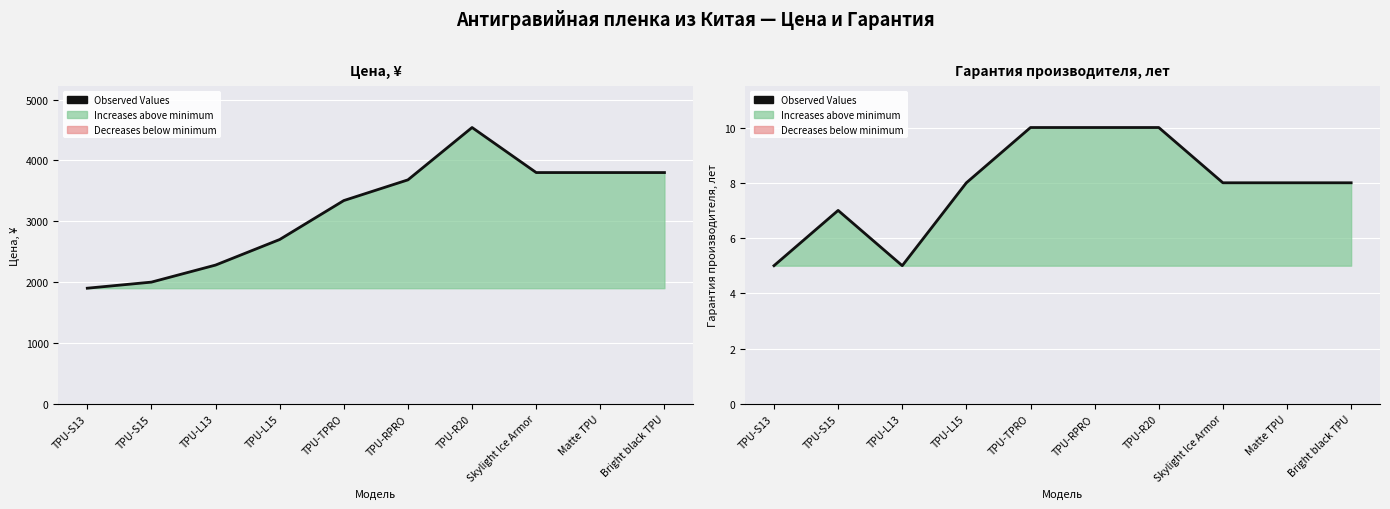

What is the smallest value displayed?

5